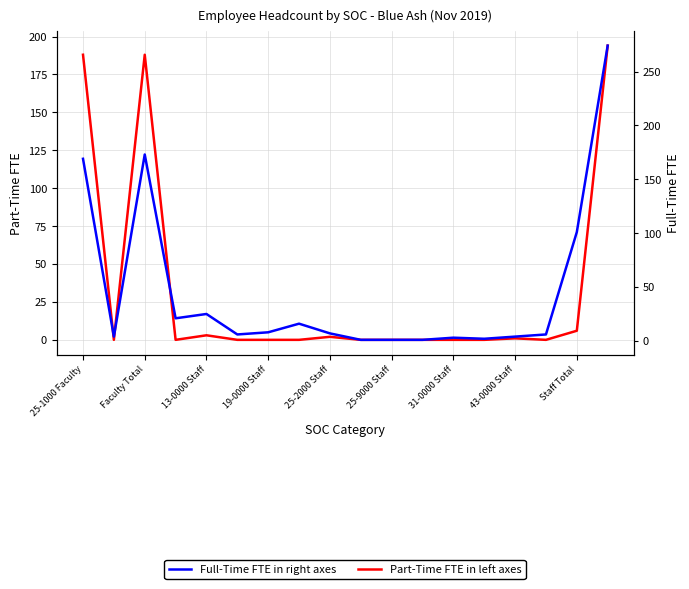

Reading left to right, what are all the values shown in this chart?

Part-Time FTE in left axes: 188	0	188	0	3	0	0	0	2	0	0	0	0	0	1	0	6	194
Full-Time FTE in right axes: 169	4	173	21	25	6	8	16	7	1	1	1	3	2	4	6	101	274